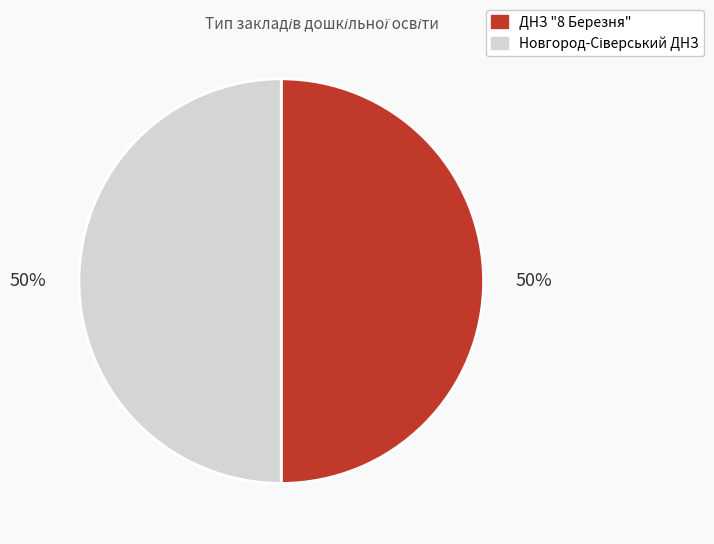

To the nearest percent, what is the average slice percentage?

50%